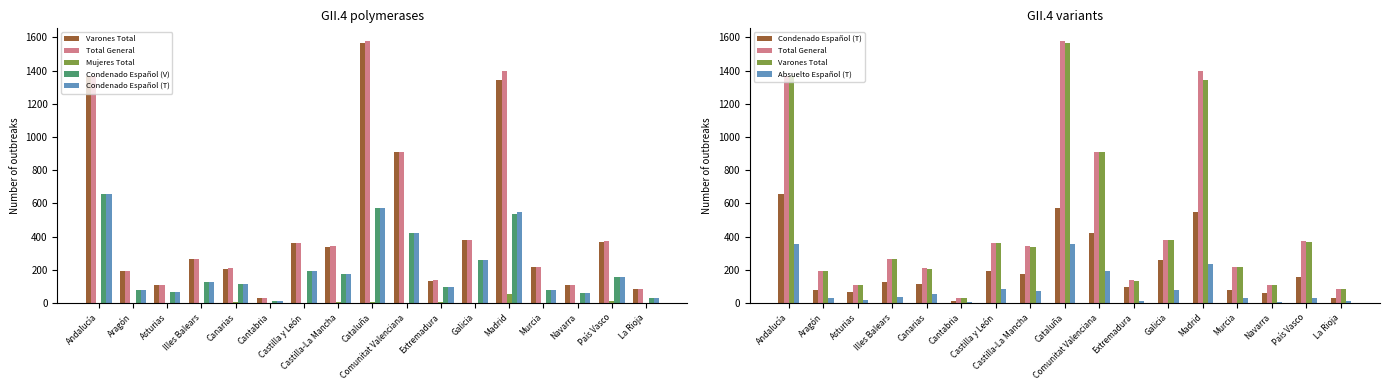

Count the number of data series in this chart.

6